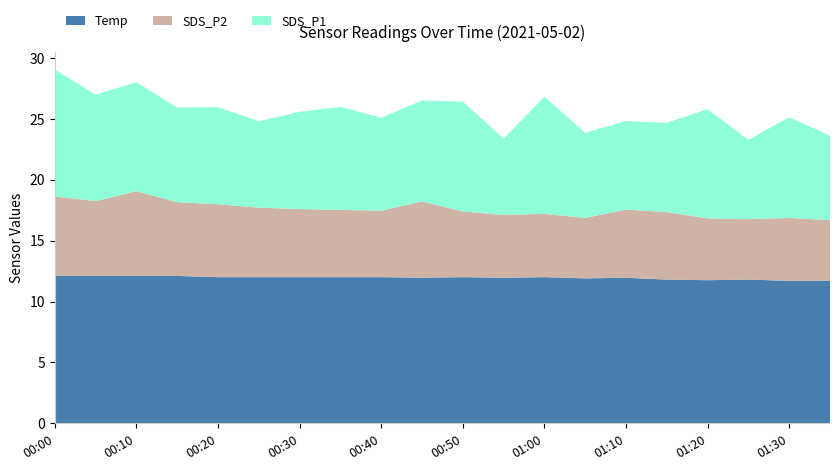

What is the highest value of the Temp series?

12.1